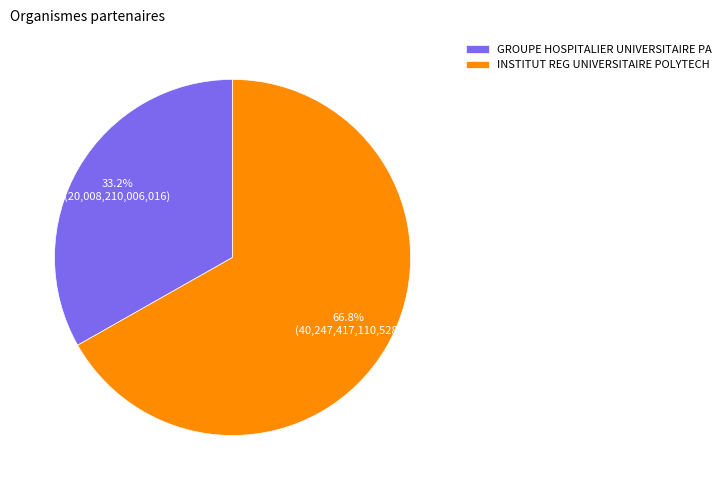

Is there a majority slice in this chart?

Yes